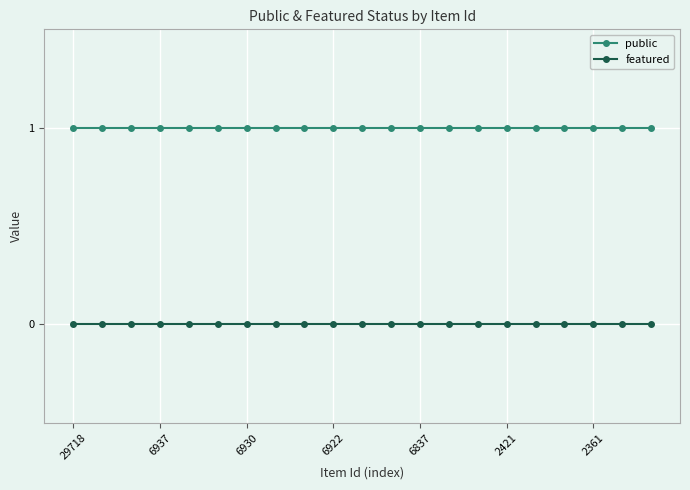

How many lines are shown in the chart?

2